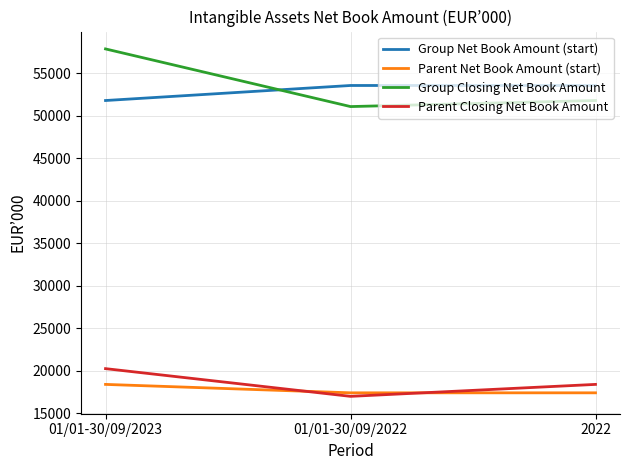

List the labels in order of Parent Closing Net Book Amount value, largest first.

01/01-30/09/2023, 2022, 01/01-30/09/2022